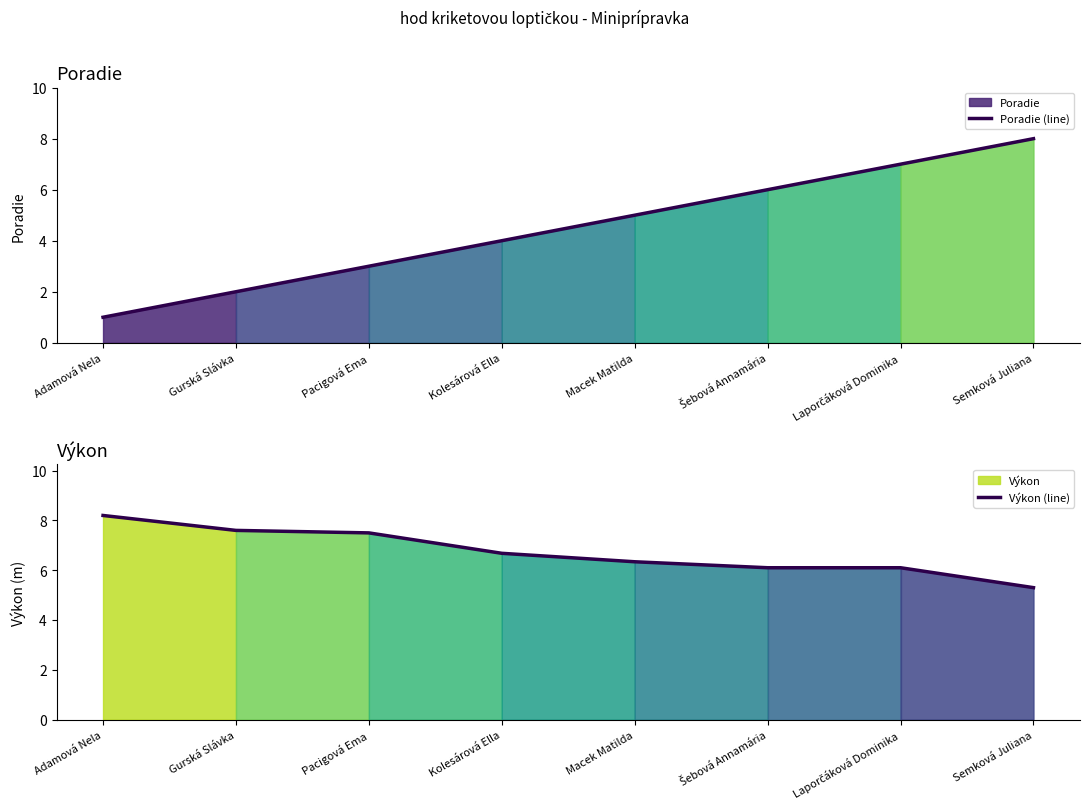

At which label does Výkon (line) reach its minimum?

Semková Juliana